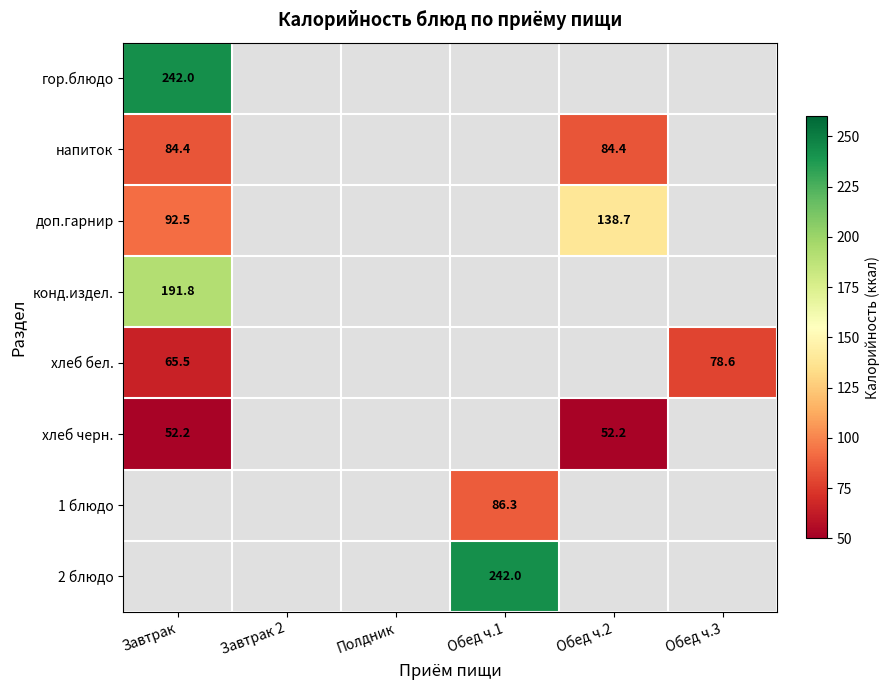

How many data points does each series have?

6